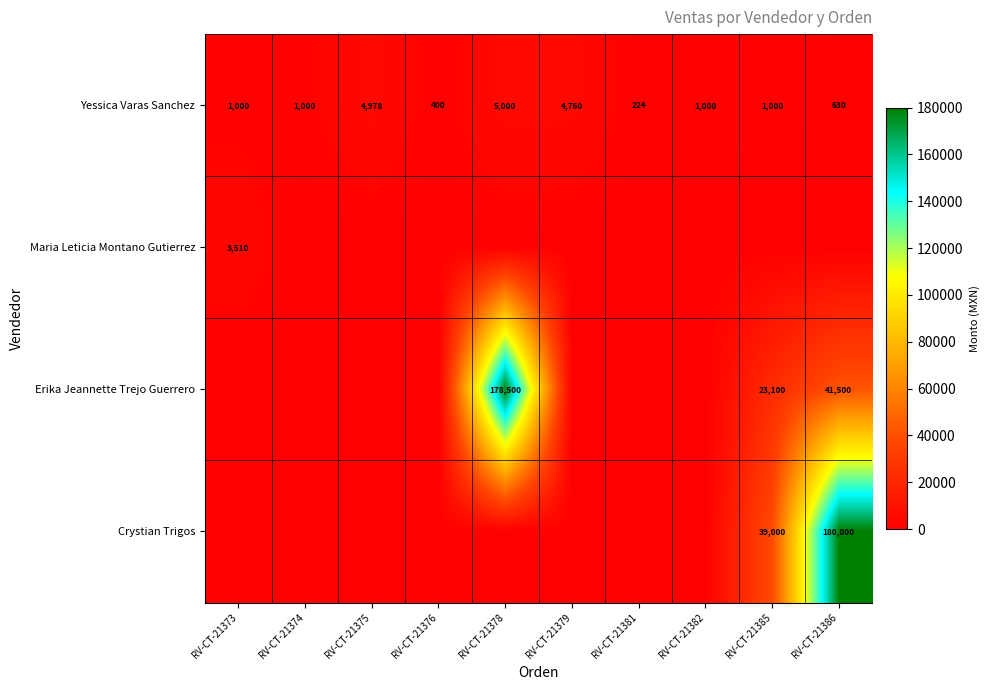

What is the difference between the Yessica Varas Sanchez values at RV-CT-21373 and RV-CT-21381?

776